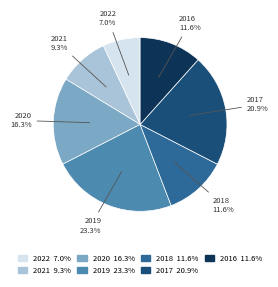

How many slices are in this pie chart?

7